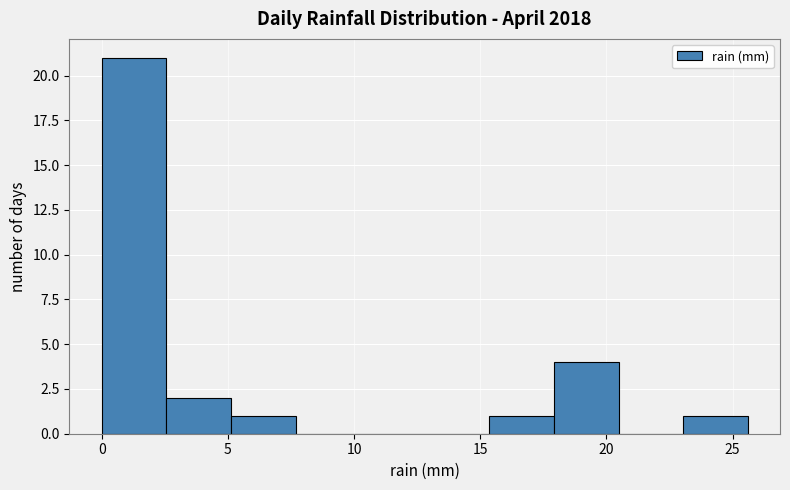

Reading left to right, list every bar in this chart as the range it spans on the x-axis followed by its height. Neither the bar edges nor the heights are printed on the chart, so give them approximately, as read against the axes.

0.0 to 2.5: 21
2.5 to 5.0: 2
5.0 to 7.5: 1
7.5 to 10.0: 0
10.0 to 13.0: 0
13.0 to 15.5: 0
15.5 to 18.0: 1
18.0 to 20.5: 4
20.5 to 23.0: 0
23.0 to 25.5: 1